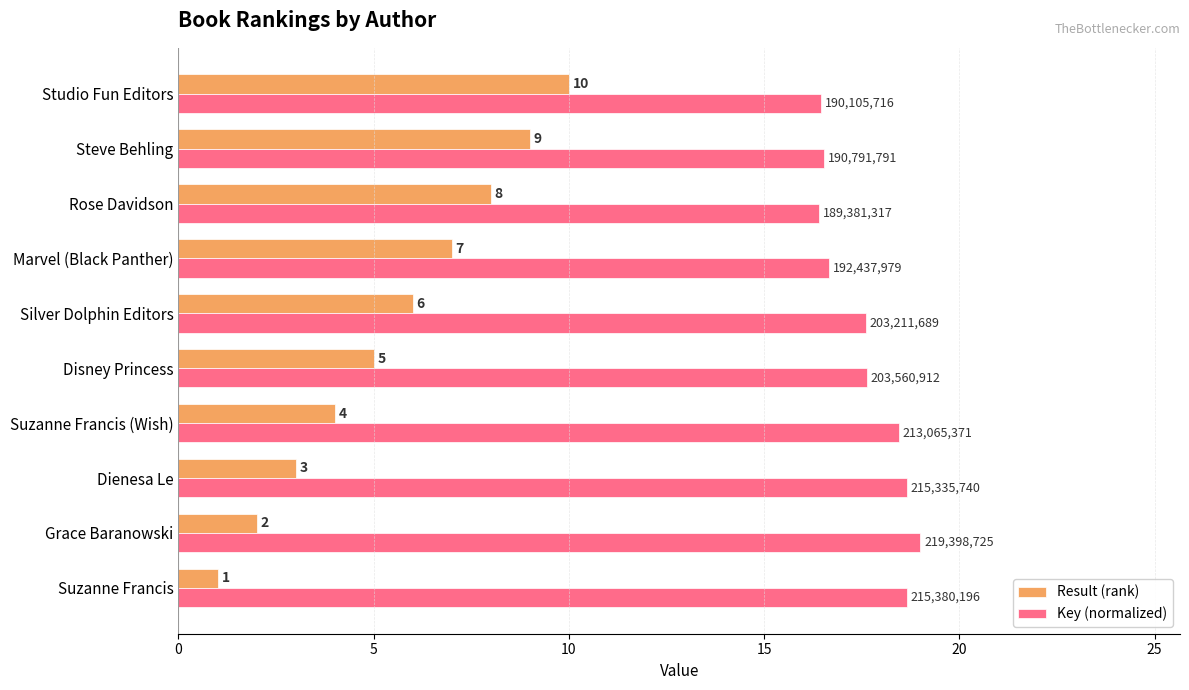

What is the difference between the Key (normalized) values at Marvel (Black Panther) and Disney Princess?

1.0